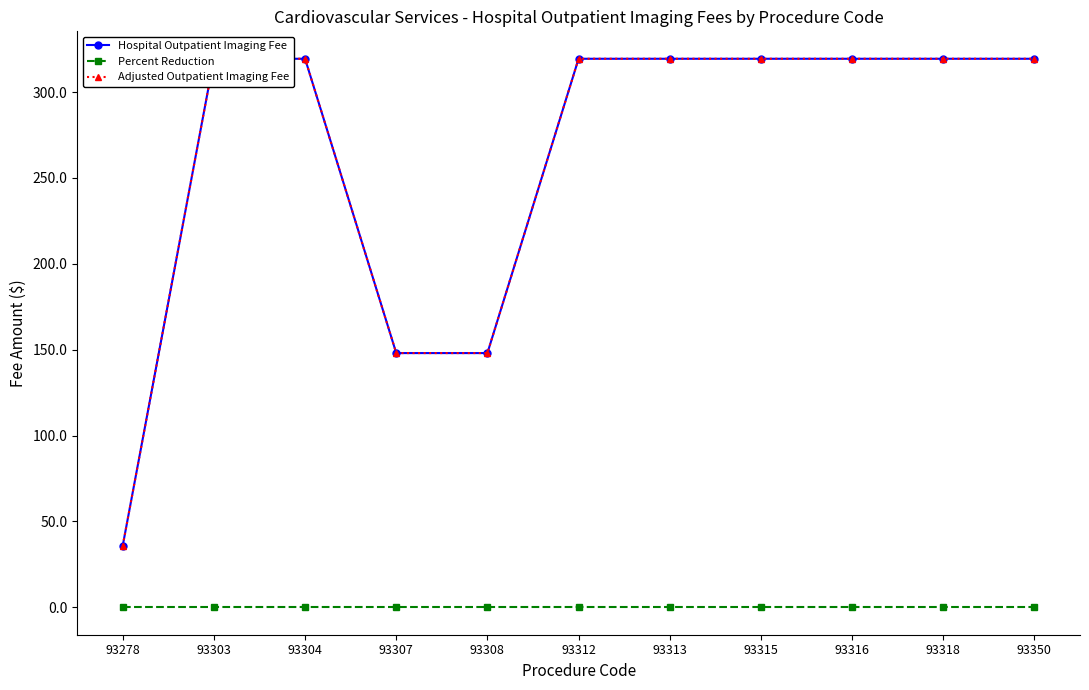

Which series has the widest spread of values?

Hospital Outpatient Imaging Fee